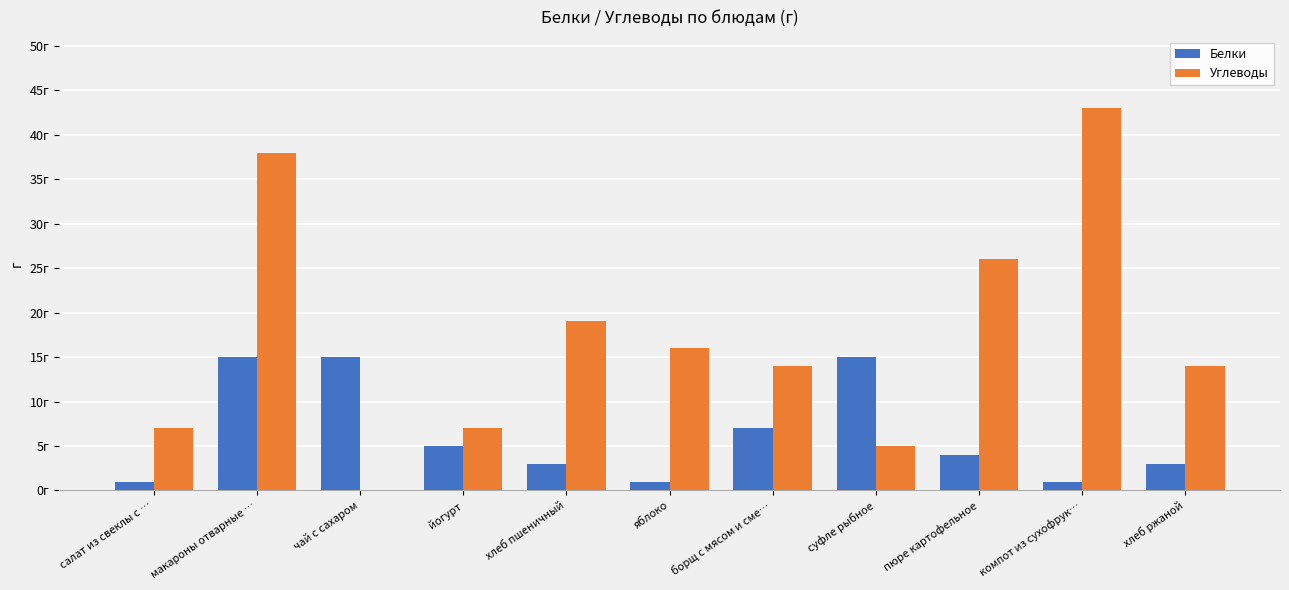

Are the bars grouped side by side (vs. stacked)?

Yes